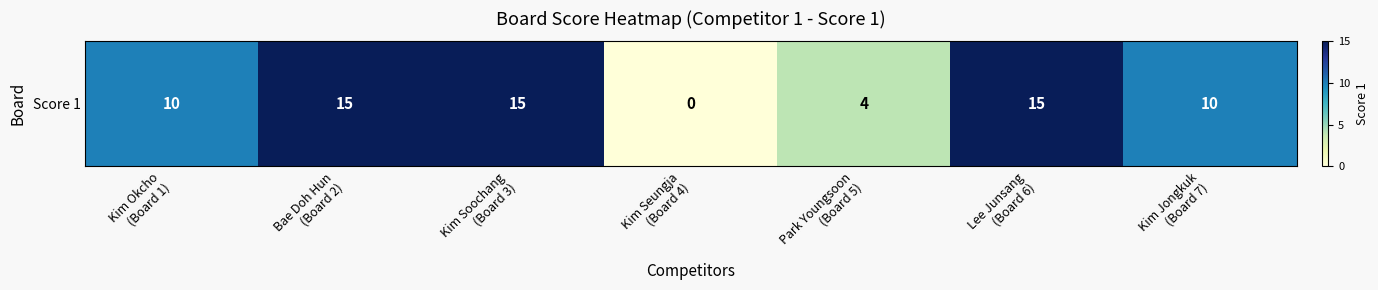

How many data points are less than 10?

2